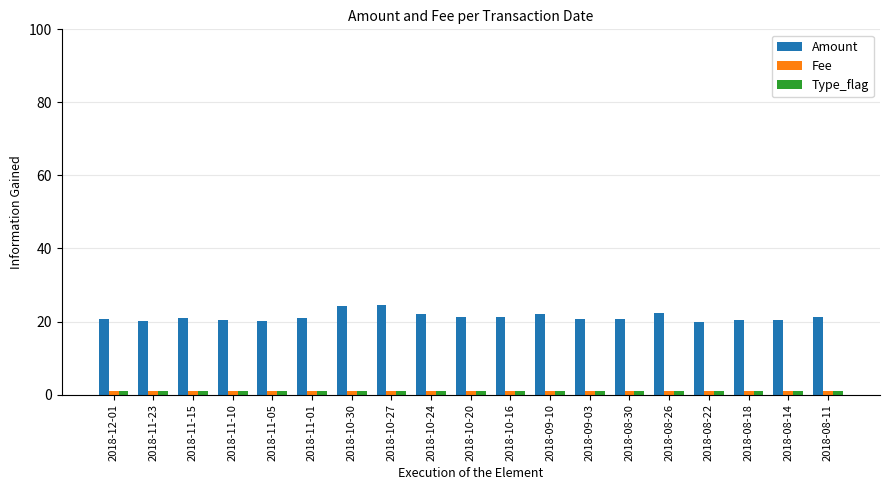

Which series has the largest total across all categories?

Amount